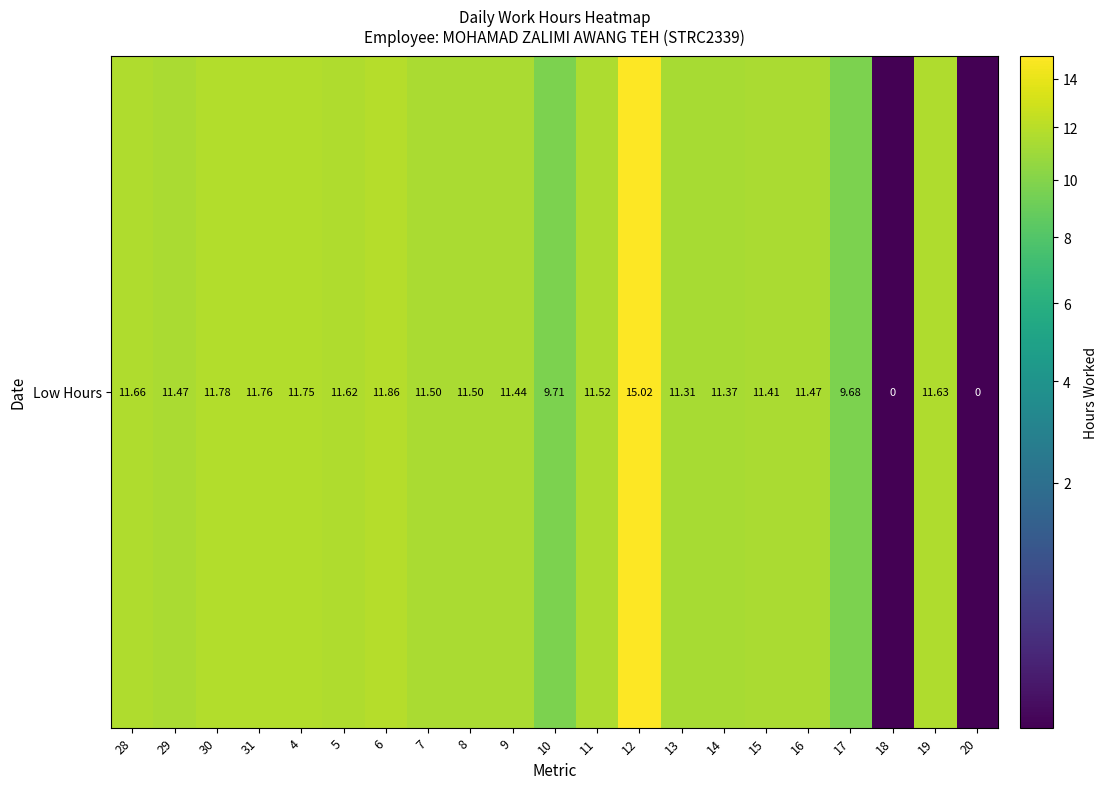

What is the change in value from 4 to 11?

-0.2